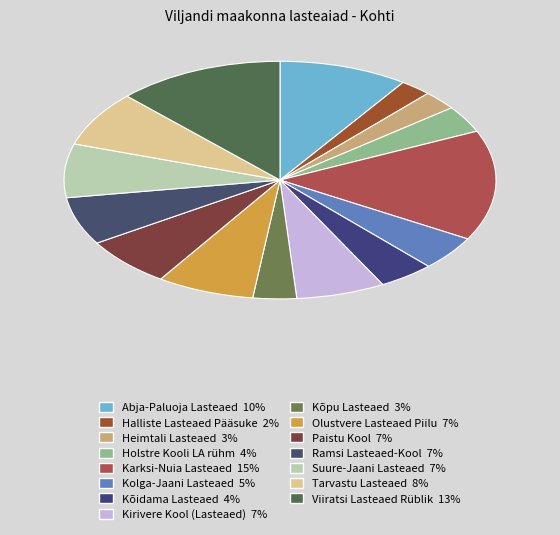

Do Suure-Jaani Lasteaed and Viiratsi Lasteaed Rüblik together represent more than half of the pie?

No